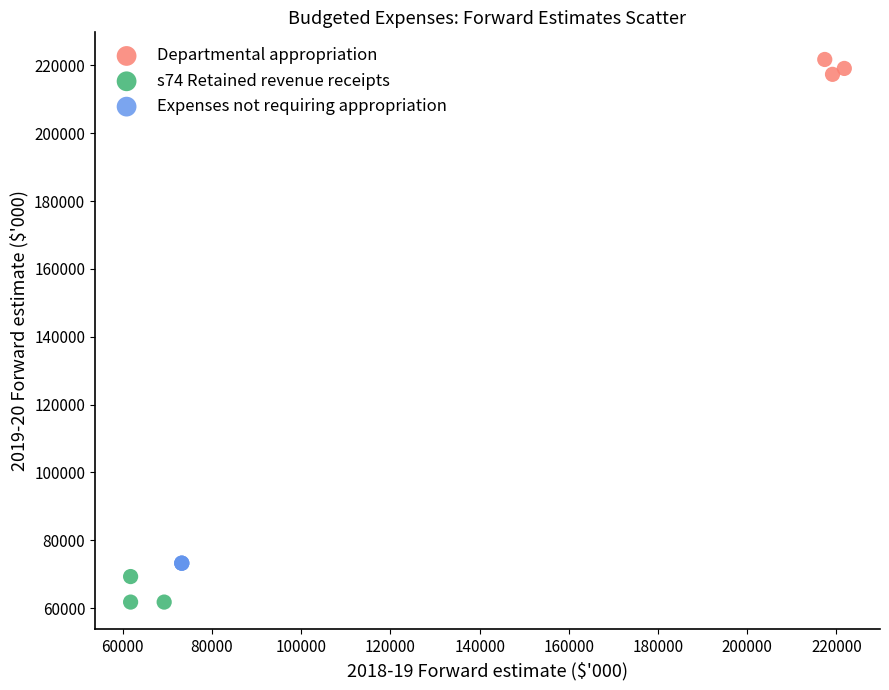

Which series contains the lowest Y value?

s74 Retained revenue receipts